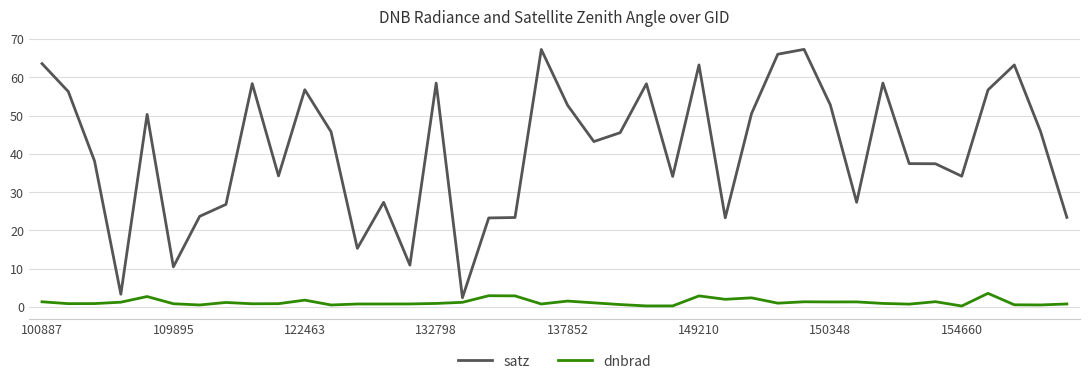

Which series has the largest total across all categories?

satz